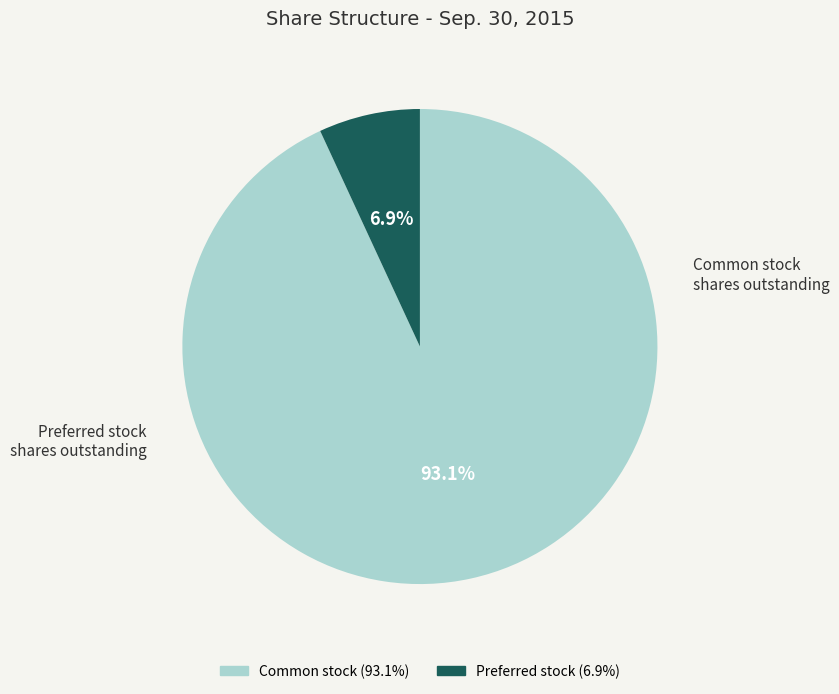

How many segments does this pie chart have?

2